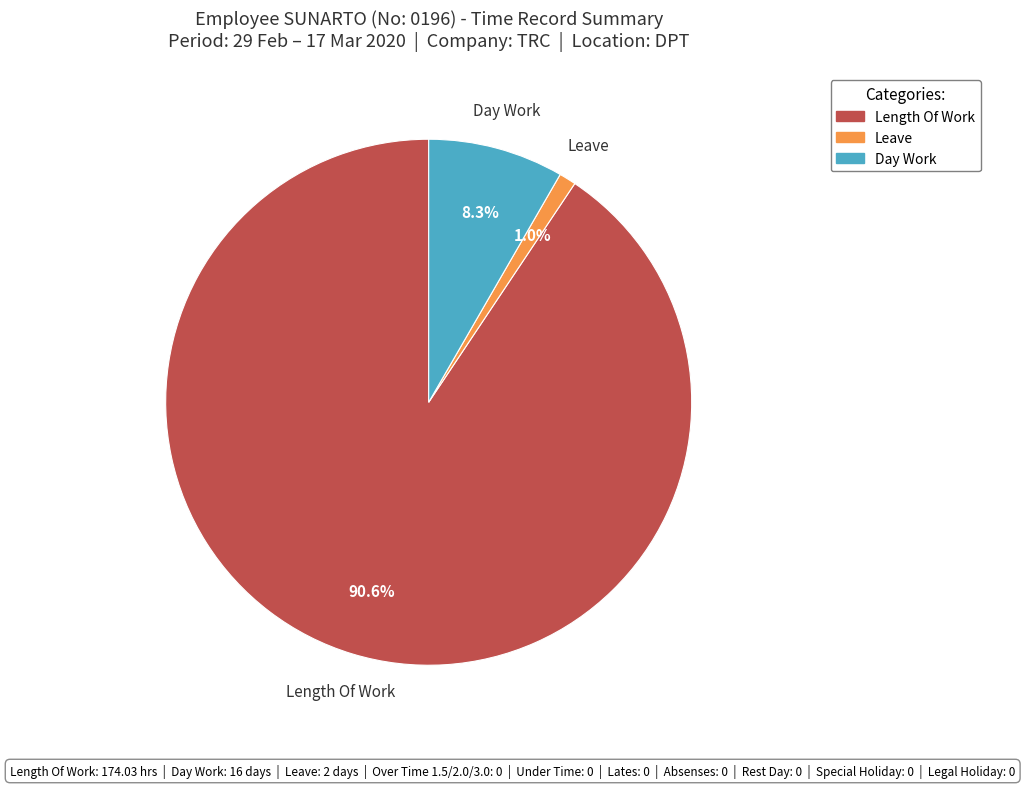

Is there a majority slice in this chart?

Yes